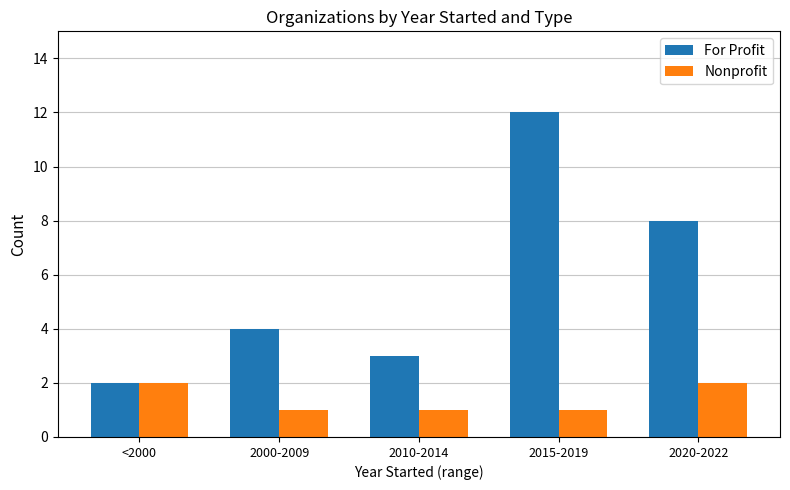

Which series has the largest total across all categories?

For Profit